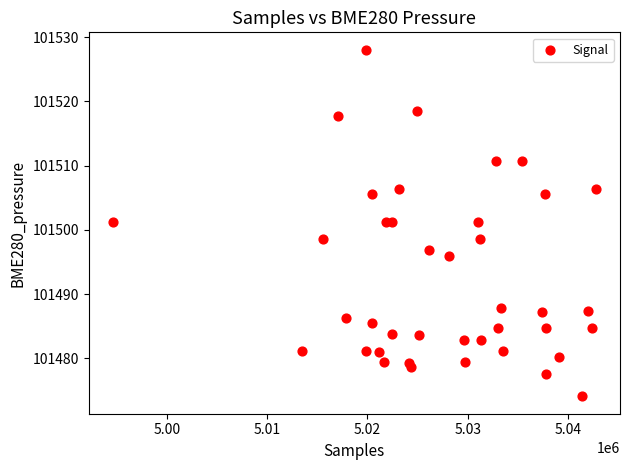

What is the range of X values (max minus min)?

48186.0